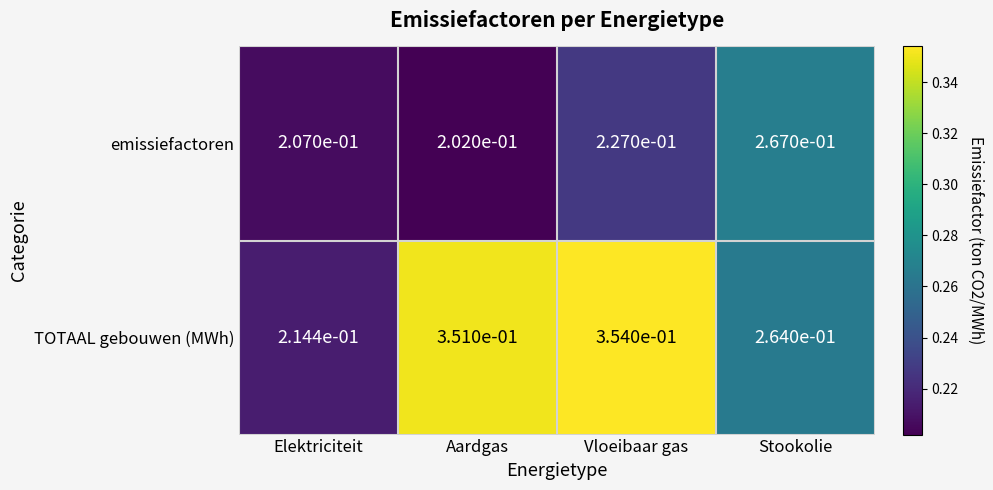

Which label corresponds to the smallest value in the chart?

Aardgas